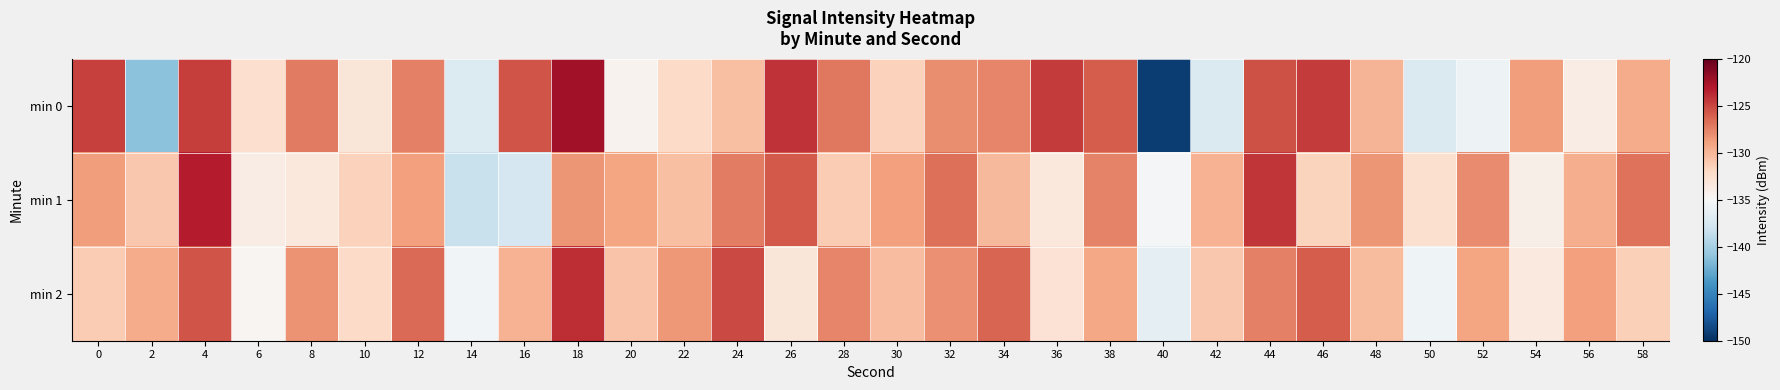

Reading left to right, extract all data points from this chart.

min 0: 0=-124.8	2=-141.2	4=-124.6	6=-132.5	8=-127.2	10=-133.2	12=-127.5	14=-137.0	16=-125.6	18=-122.5	20=-134.4	22=-132.2	24=-130.5	26=-124.1	28=-127.1	30=-131.6	32=-128.0	34=-127.6	36=-124.5	38=-125.9	40=-149.3	42=-137.1	44=-125.4	46=-124.5	48=-129.9	50=-137.2	52=-135.8	54=-128.8	56=-133.8	58=-129.4
min 1: 0=-128.8	2=-131.0	4=-123.2	6=-133.9	8=-133.4	10=-131.5	12=-128.9	14=-138.3	16=-137.6	18=-128.3	20=-129.1	22=-130.5	24=-127.3	26=-125.8	28=-131.2	30=-128.9	32=-126.7	34=-130.1	36=-133.4	38=-127.6	40=-135.2	42=-129.8	44=-124.3	46=-131.7	48=-128.4	50=-132.6	52=-127.9	54=-134.1	56=-129.5	58=-126.8
min 2: 0=-131.2	2=-129.4	4=-125.6	6=-134.7	8=-128.3	10=-132.1	12=-126.5	14=-135.4	16=-129.8	18=-123.9	20=-130.7	22=-128.5	24=-125.1	26=-133.2	28=-127.7	30=-130.4	32=-128.1	34=-126.3	36=-132.8	38=-129.2	40=-136.5	42=-131.0	44=-127.4	46=-125.9	48=-130.3	50=-135.7	52=-129.1	54=-133.5	56=-128.8	58=-131.4